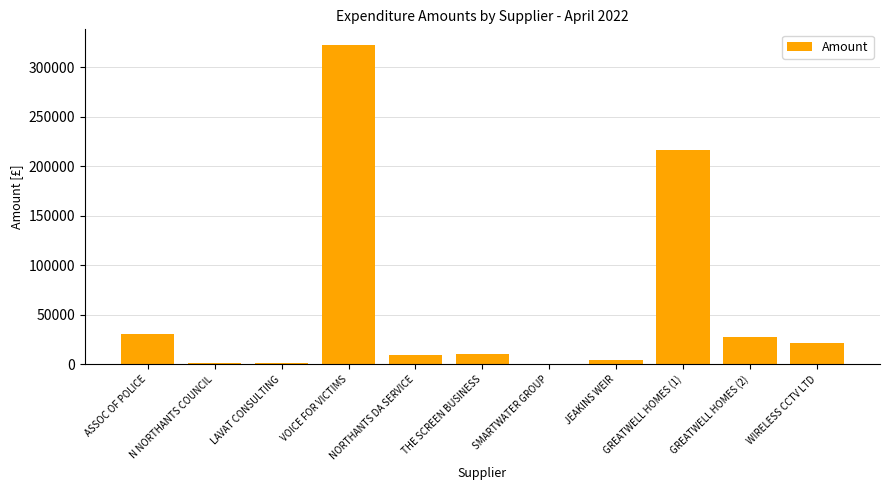

True or false: the data shows 8545.9 at WIRELESS CCTV LTD.

False